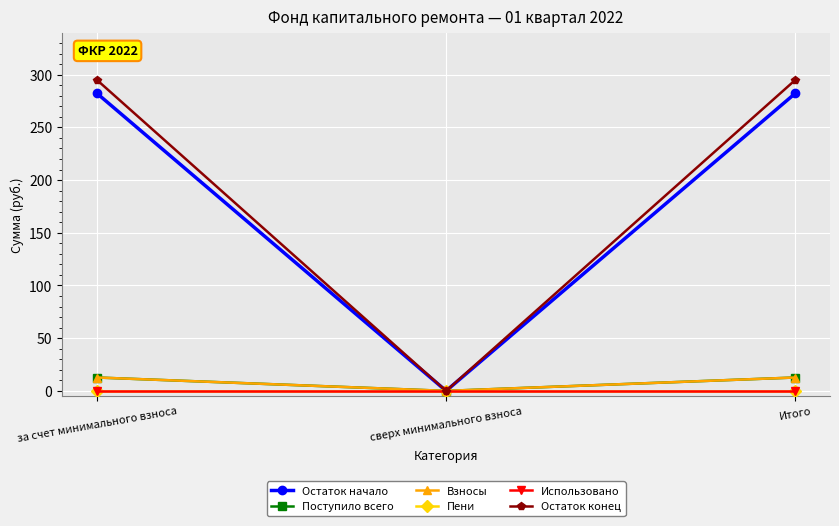

Is the value of Пени at сверх минимального взноса greater than the value of Использовано at сверх минимального взноса?

No